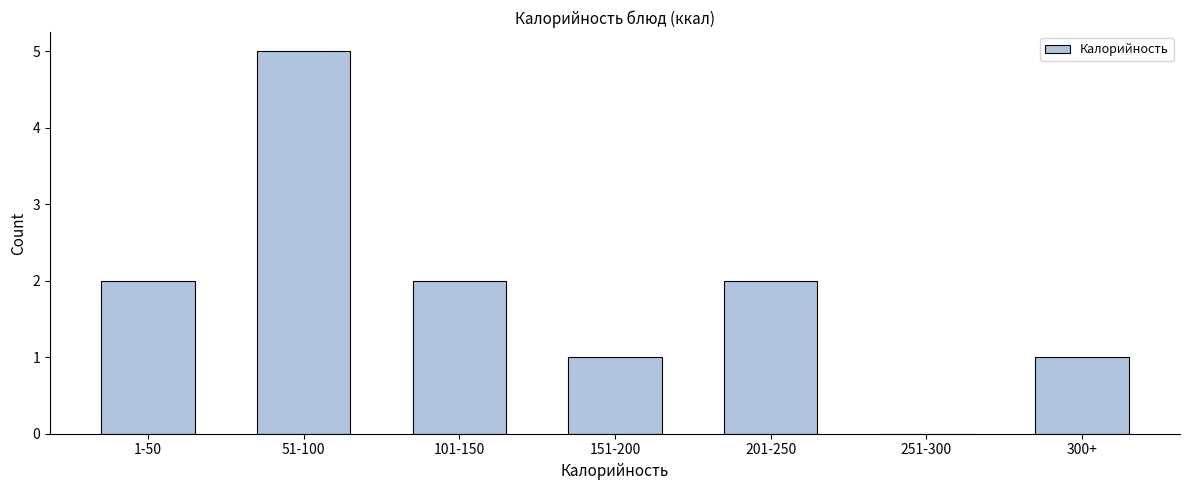

Reading left to right, list all the values displayed in this chart.

1-50=2	51-100=5	101-150=2	151-200=1	201-250=2	251-300=0	300+=1